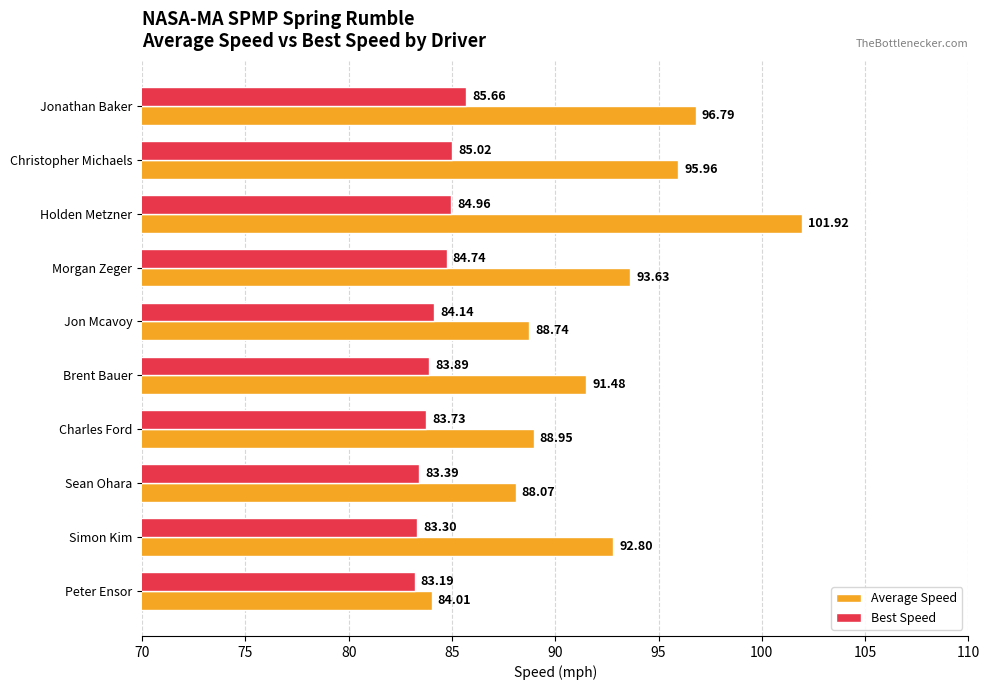

Rank the series by their maximum value, from highest to lowest.

Average Speed, Best Speed